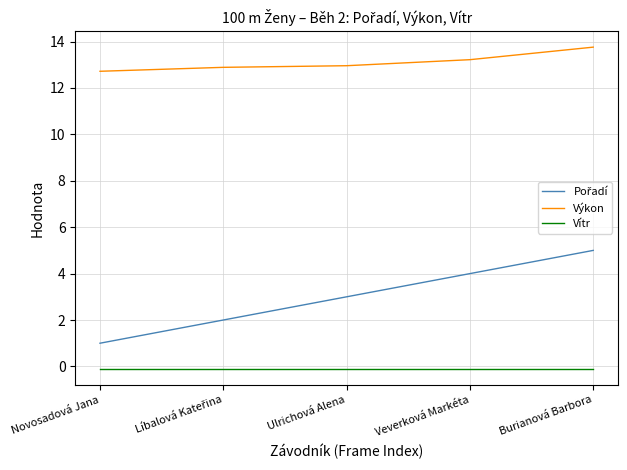

What is the difference between the maximum and second lowest values in the Výkon series?

0.9